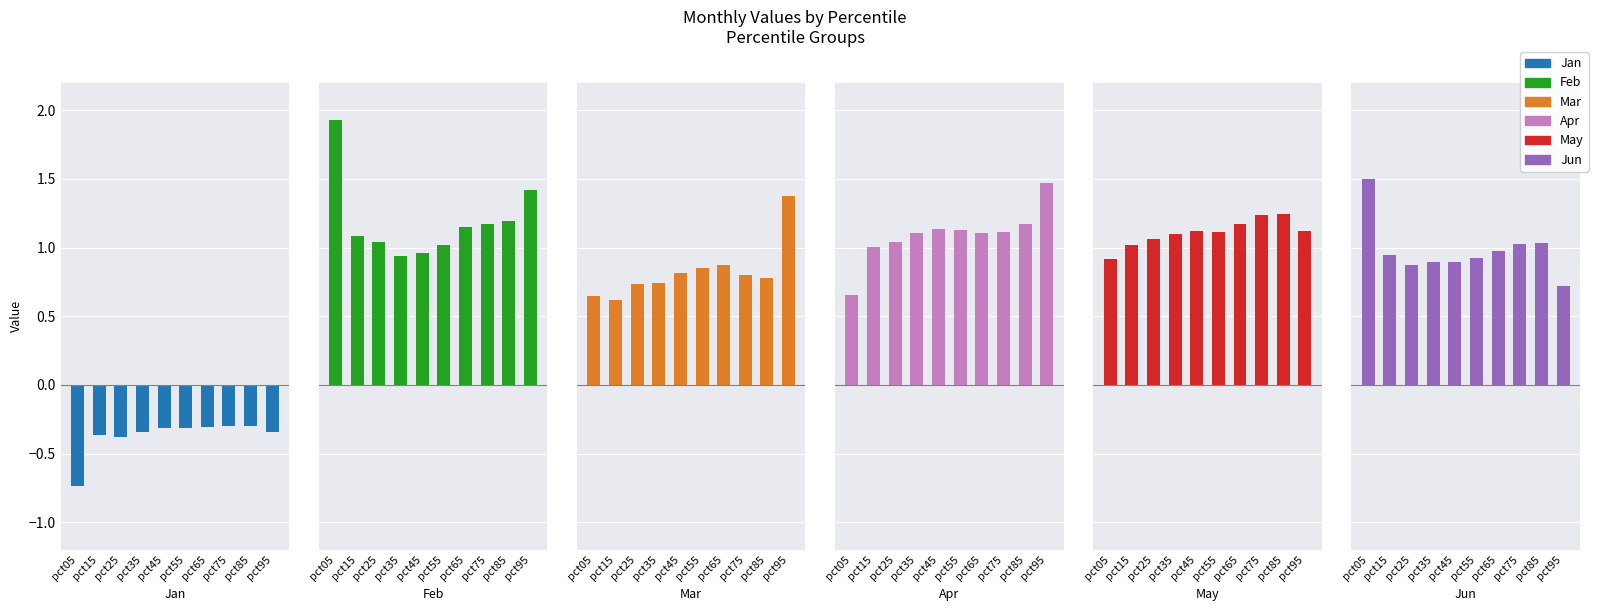

Between pct45 and pct75, which series saw the biggest shift?

Feb